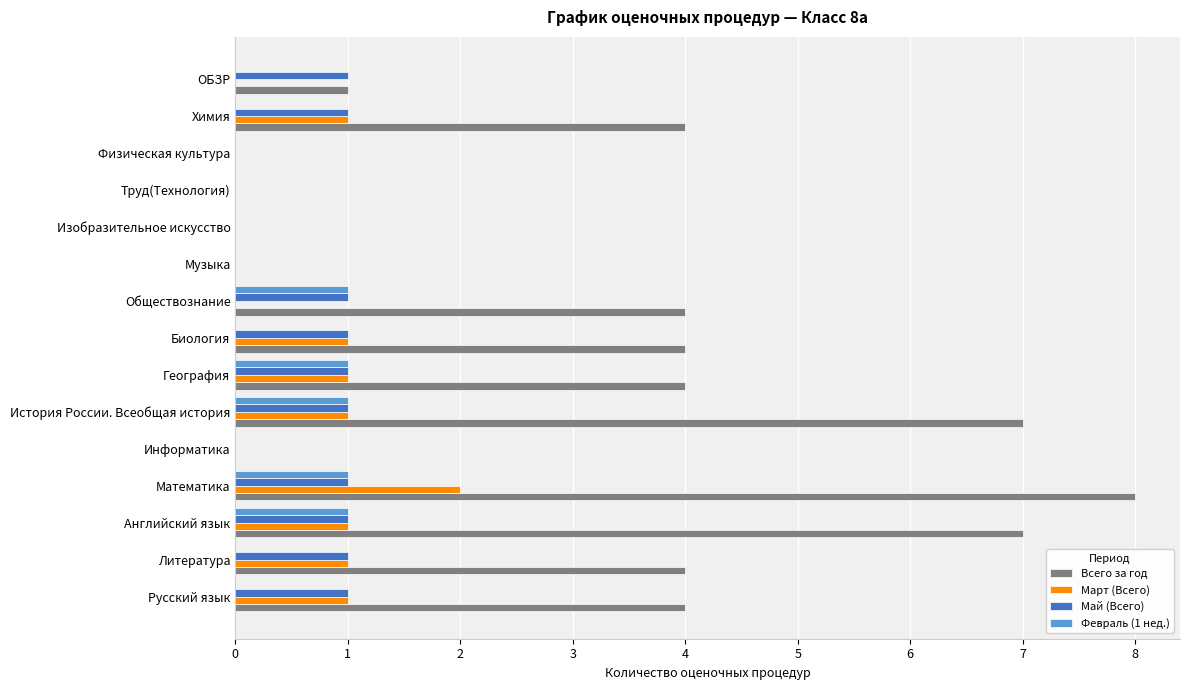

What is the sum of all Май (Всего) values?

10